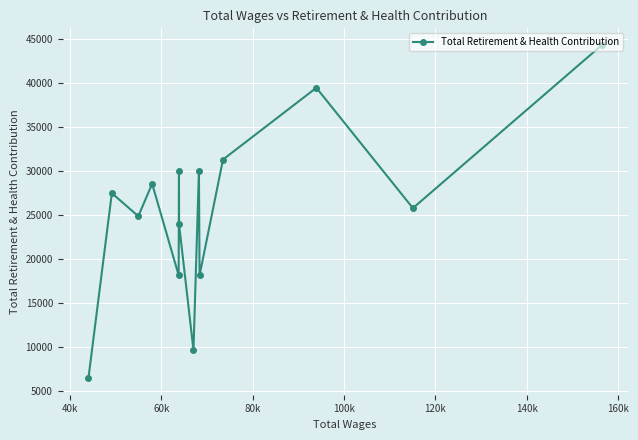

What is the sum of all values?

357539